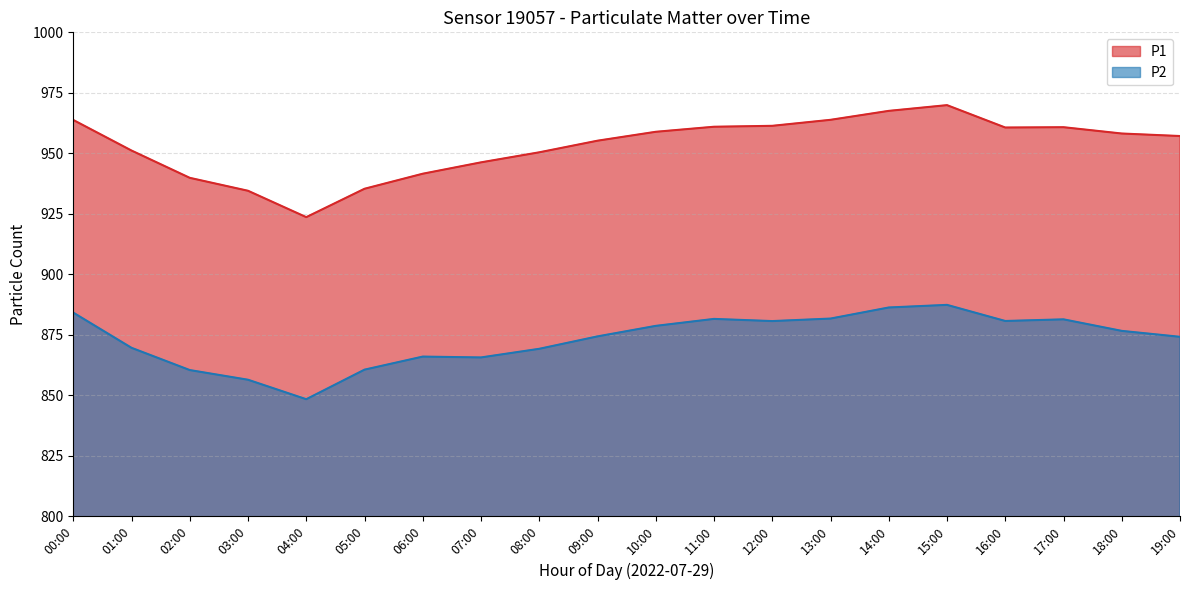

What are all the series names shown in the legend?

P1, P2